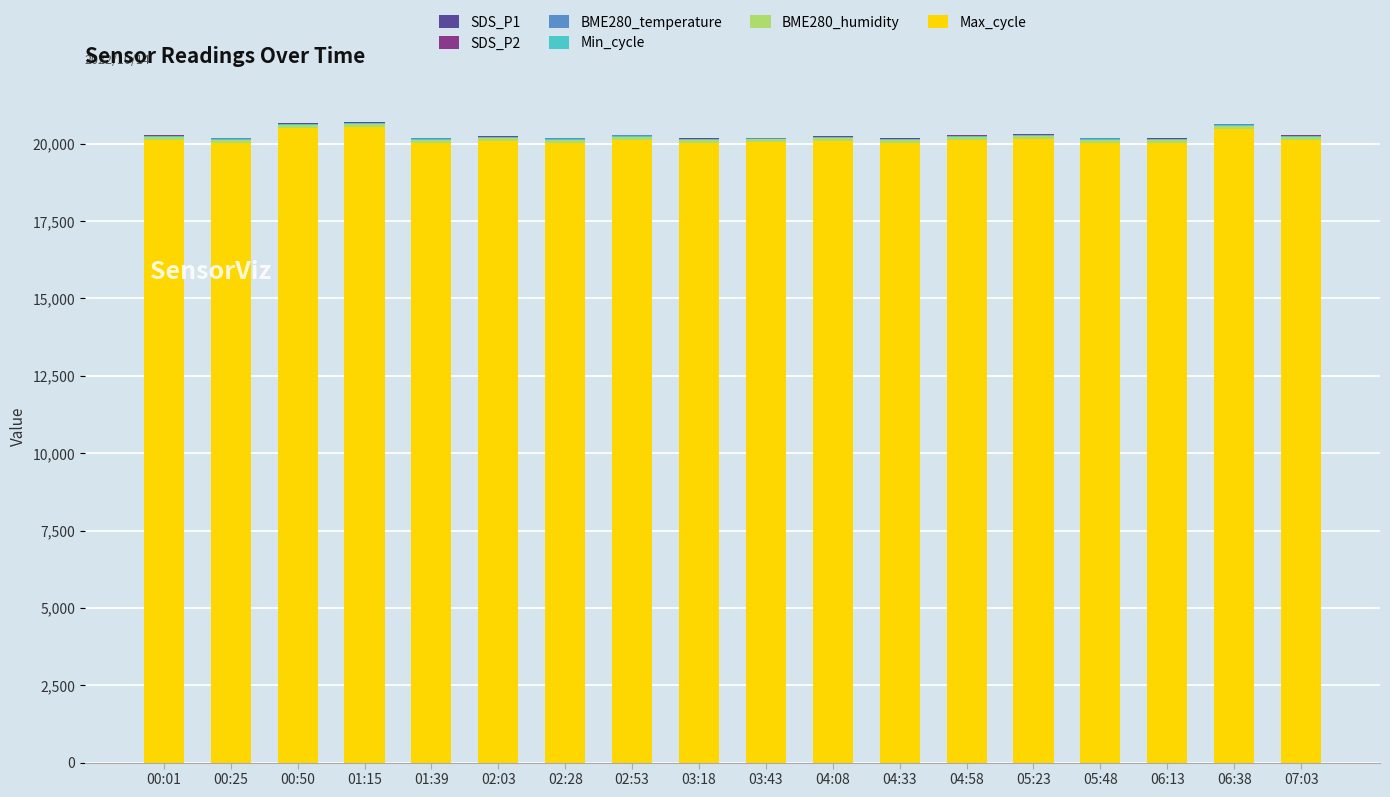

What is the total value across all series at 02:28?

20195.4